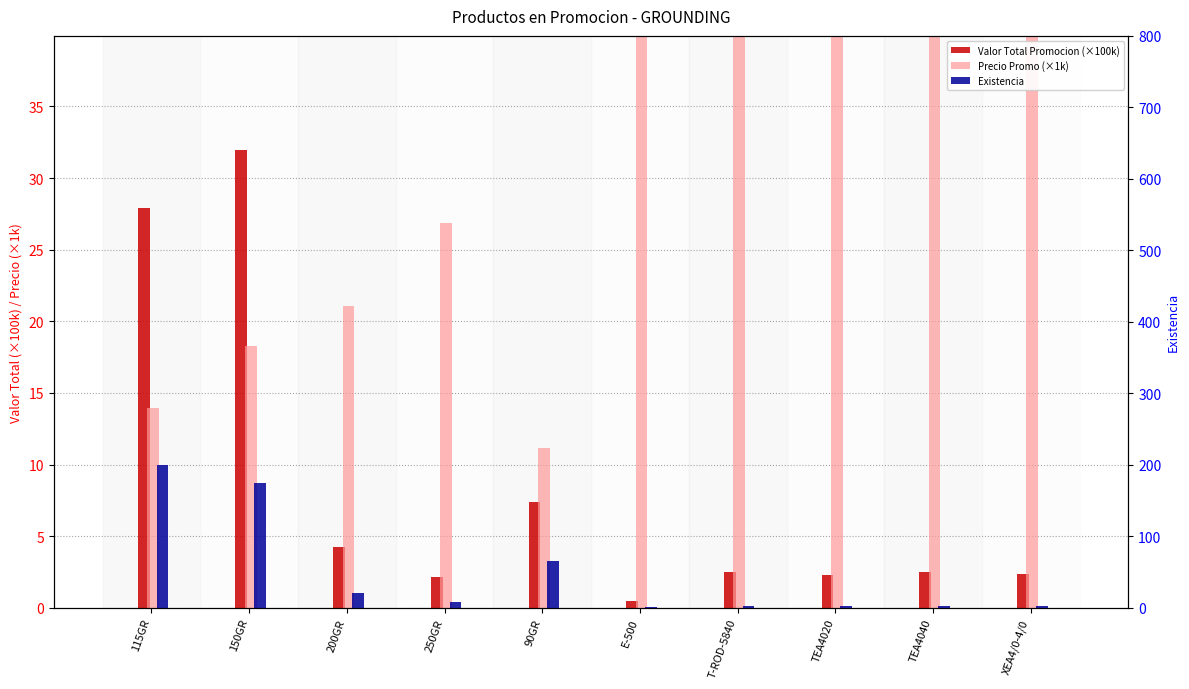

What is the difference between the Precio Promo (×1k) values at 90GR and E-500?

38.7